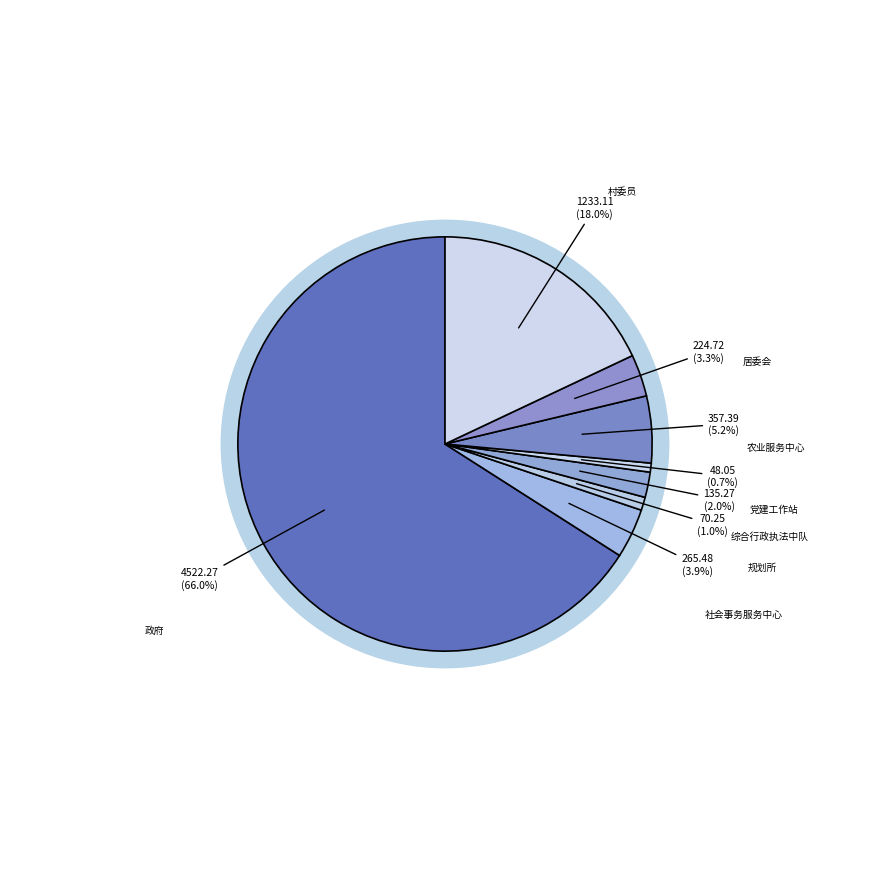

What is the change in value from 海口市美兰区大致坡镇社会事务服务中心 to 海口市美兰区大致坡镇农业服务中心?

+91.9